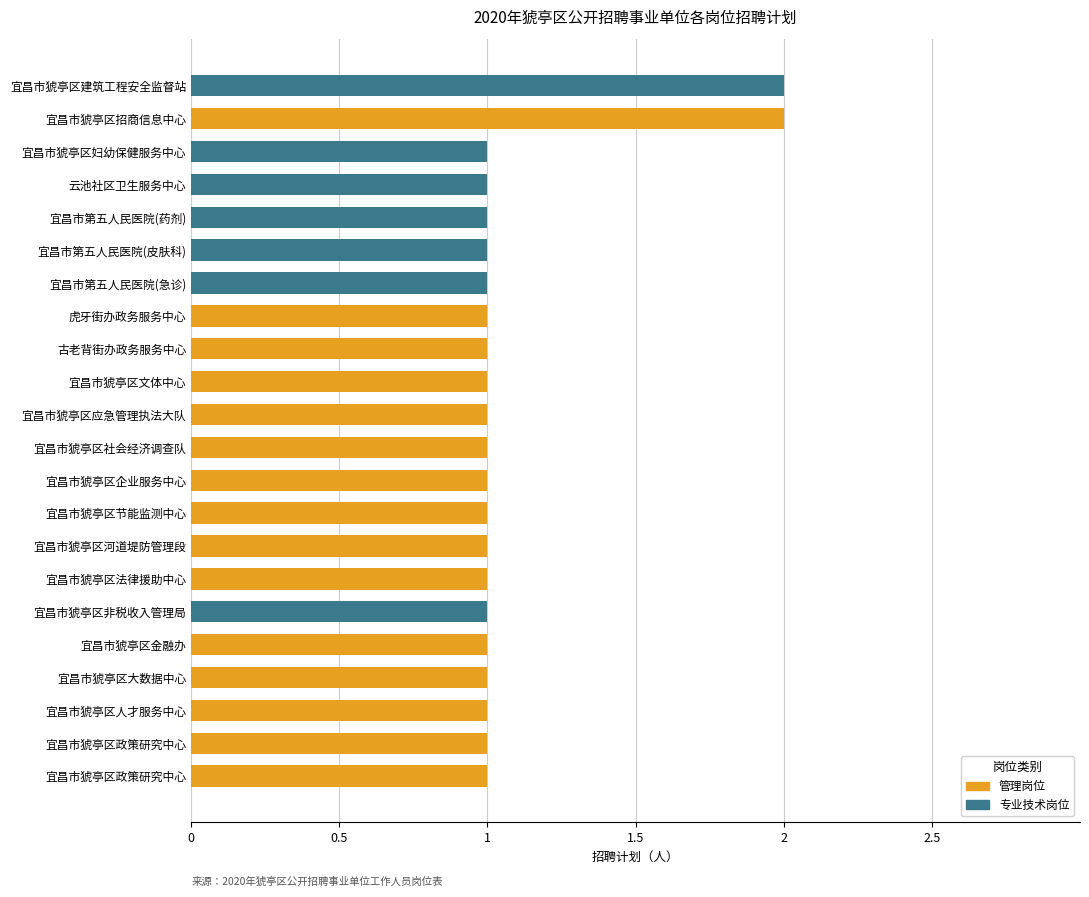

The chart shows a value of 1 at 12. True or false?

False